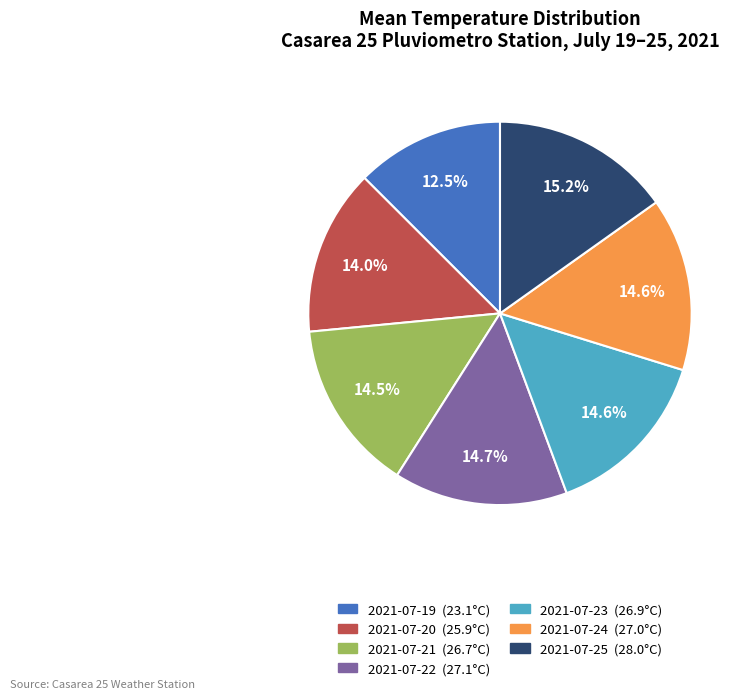

To the nearest percent, what is the difference between the 2021-07-19 and 2021-07-23 slice percentages?

2%